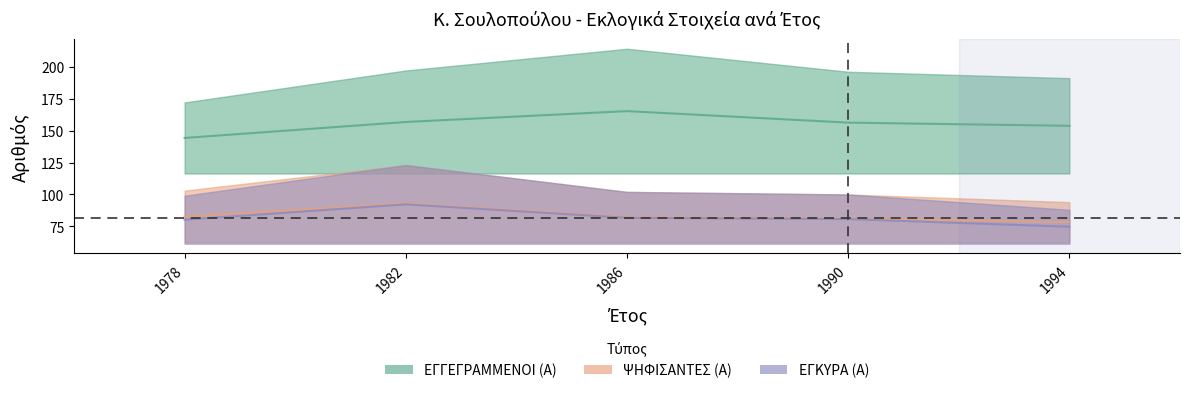

True or false: ΨΗΦΙΣΑΝΤΕΣ (Α) and ΕΓΚΥΡΑ (Α) intersect in this chart.

False